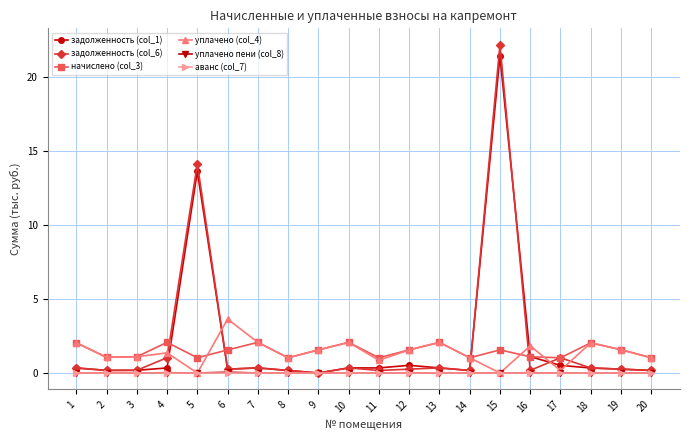

What is the value of the уплачено (col_4) point at the 14th from the left?

1.0